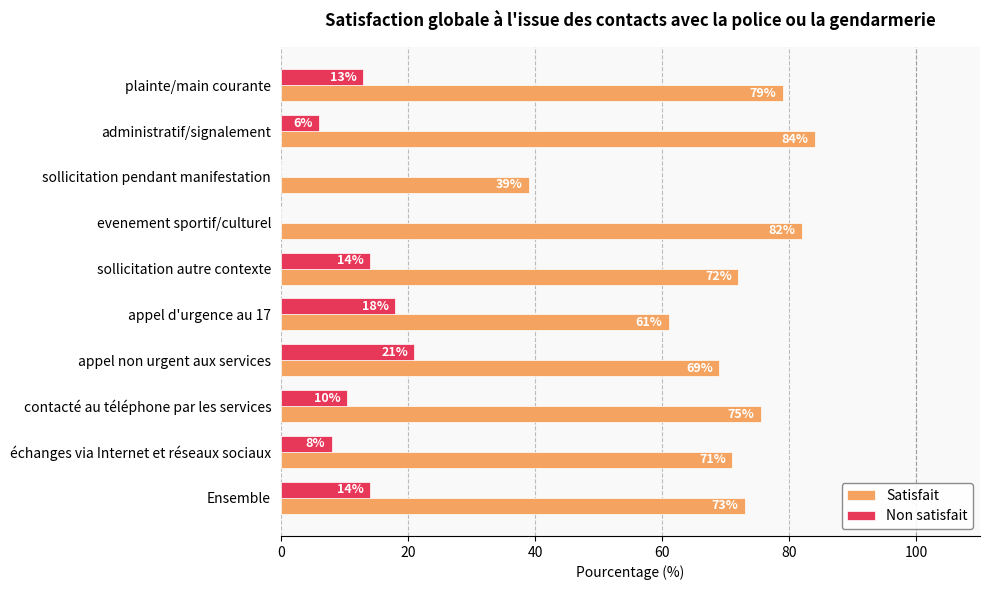

Where is Satisfait nearest to the value 61?

appel d'urgence au 17